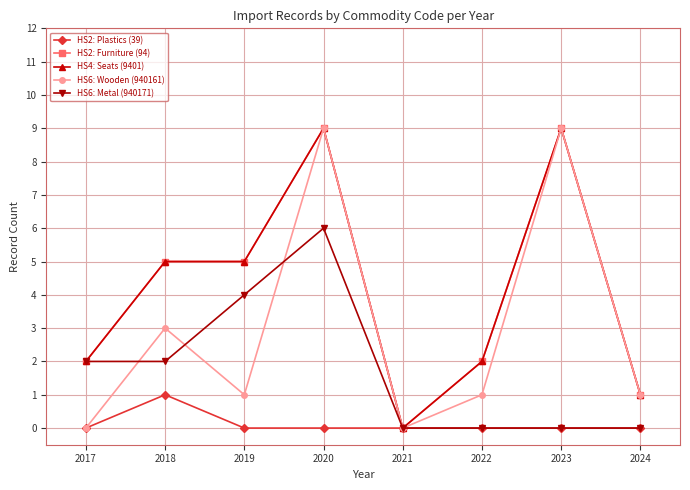

Does the chart have visible grid lines?

Yes